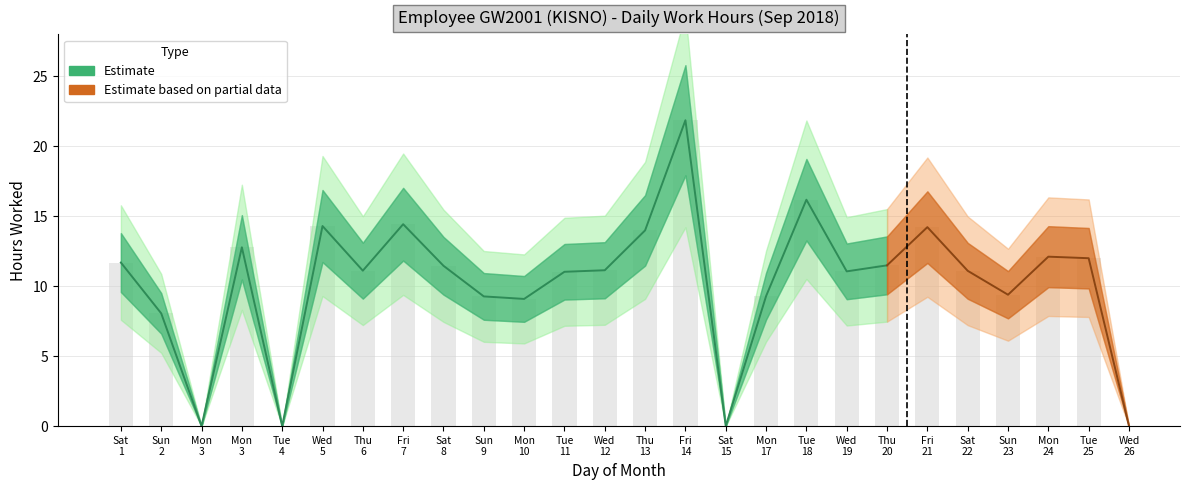

True or false: the data shows 11.7 at 15.

False